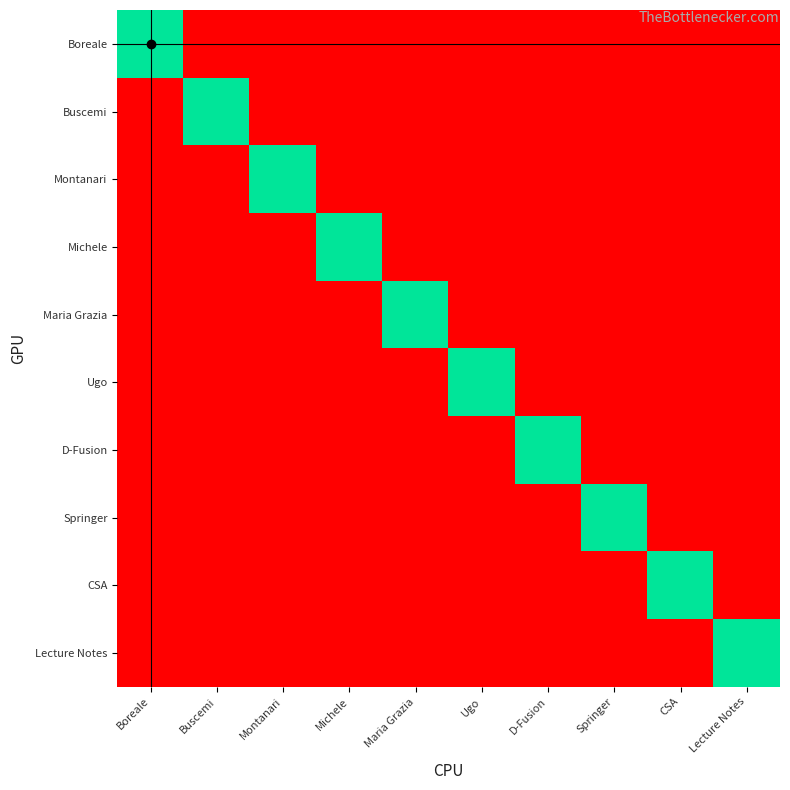

At how many categories does at least one series exceed 66?

10